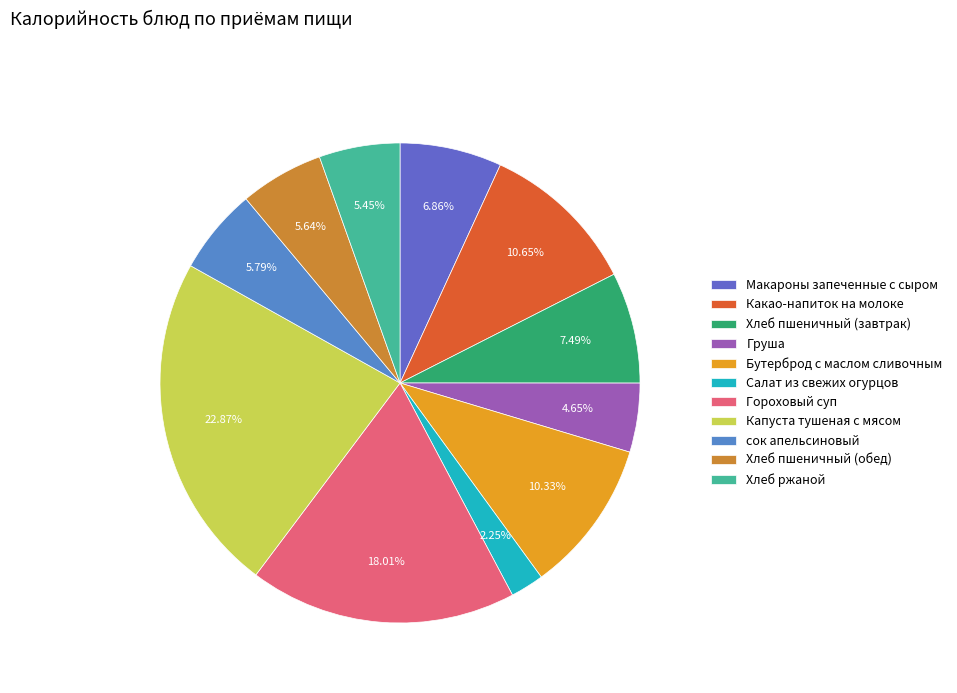

Is there any slice that represents more than half of the pie?

No